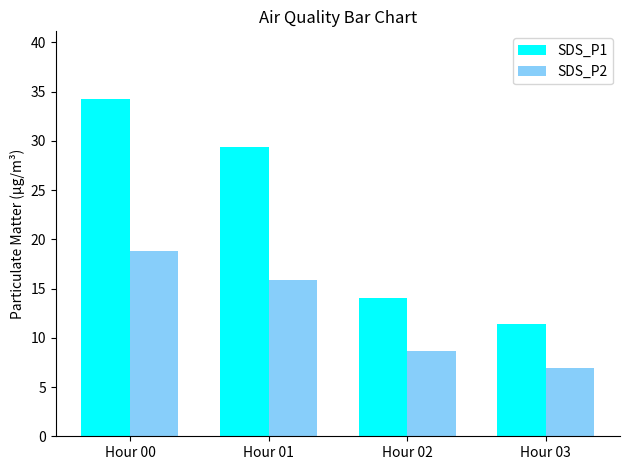

How many groups of bars are there?

4